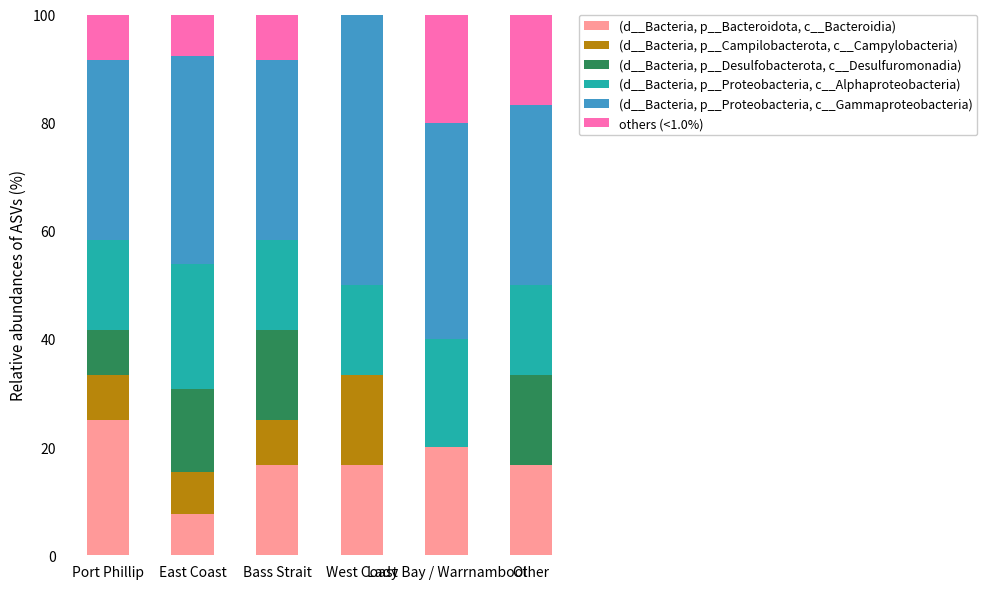

What is the difference between the second highest and minimum values in the (d__Bacteria, p__Desulfobacterota, c__Desulfuromonadia) series?

16.7